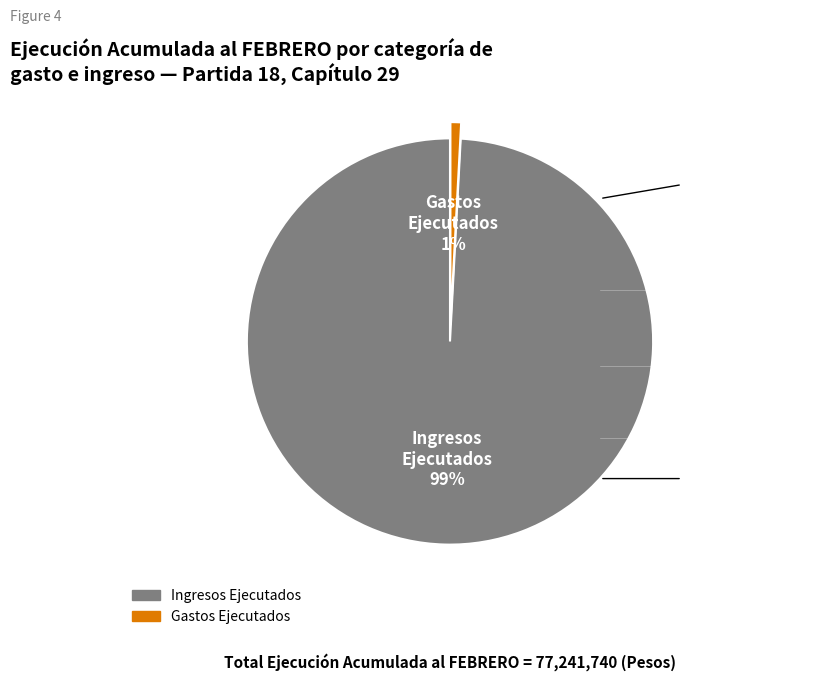

To the nearest percent, what is the average slice percentage?

50%